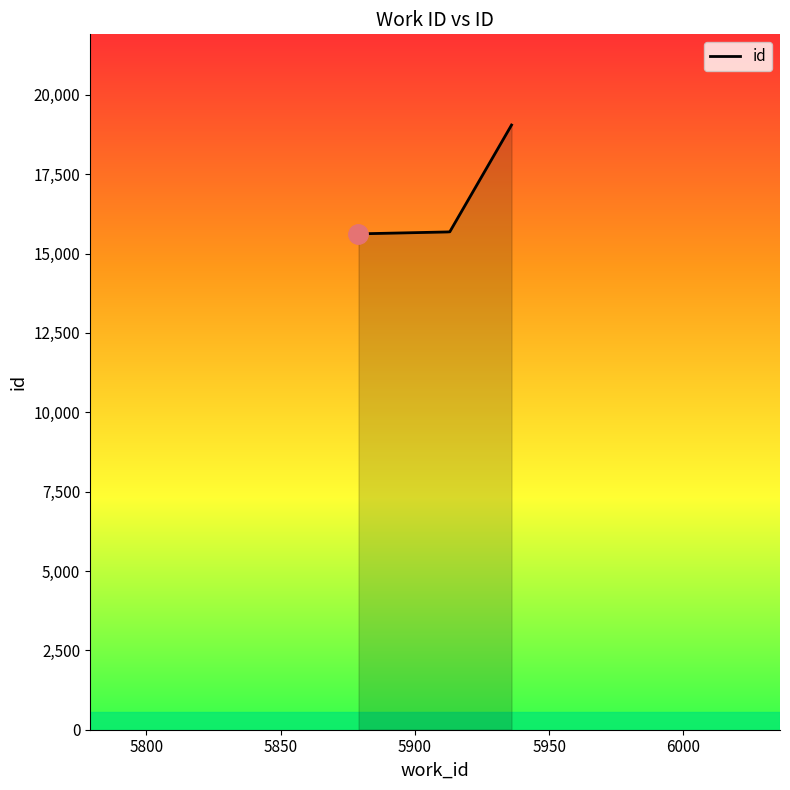

What is the maximum value shown in the chart?

19048